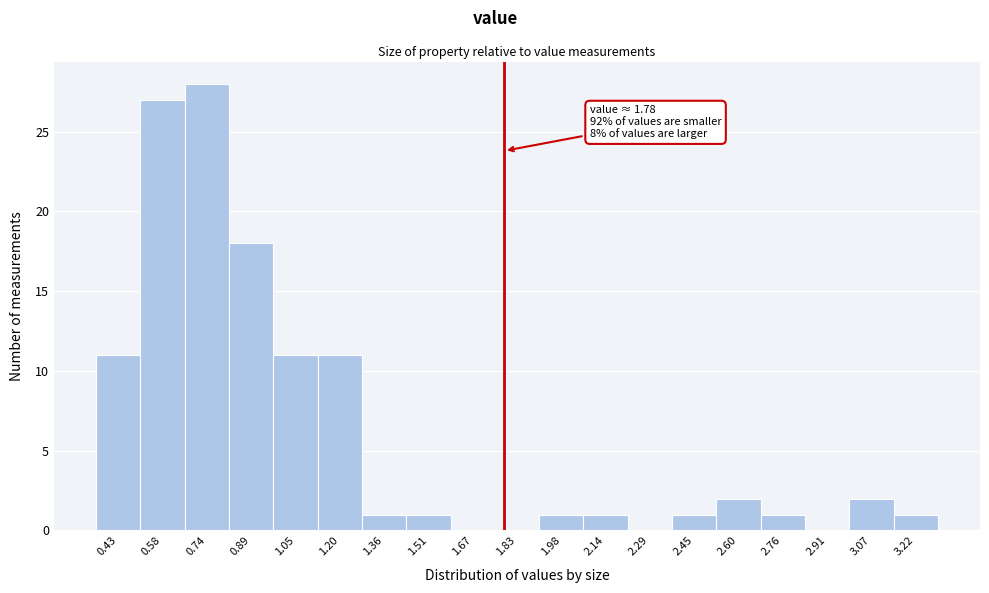

Over which range of the x-axis is the bar tallest?

0.66 to 0.82